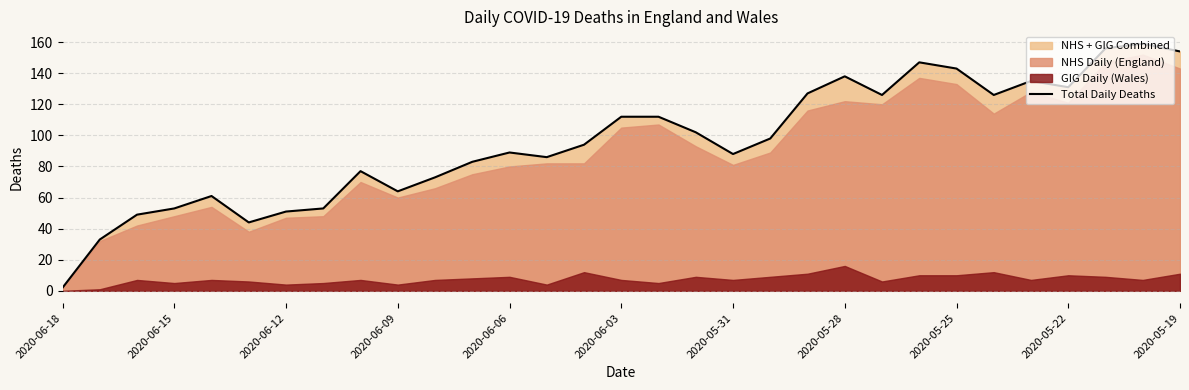

Reading left to right, transcribe all the data shown in this chart.

2	33	49	53	61	44	51	53	77	64	73	83	89	86	94	112	112	102	88	98	127	138	126	147	143	126	135	131	156	159	154